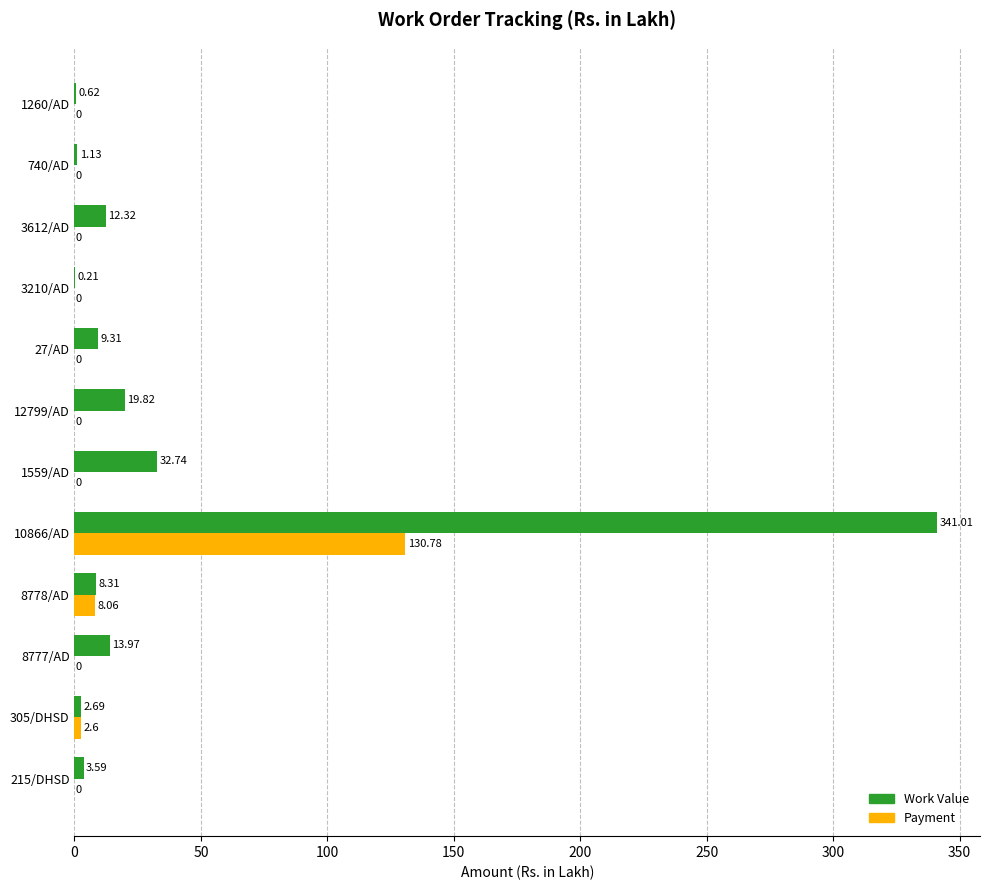

Is the value of Payment at 3210/AD greater than the value of Work Value at 27/AD?

No